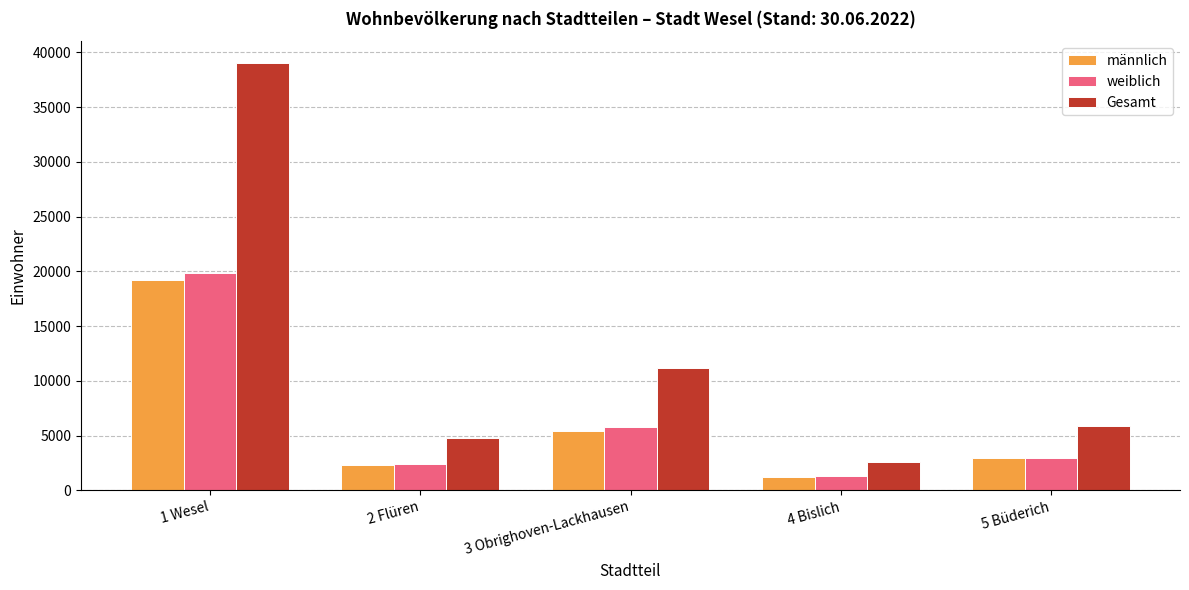

Reading left to right, what are all the values shown in this chart?

männlich: 19170	2318	5419	1241	2940
weiblich: 19888	2452	5786	1313	2923
Gesamt: 39058	4770	11205	2554	5863